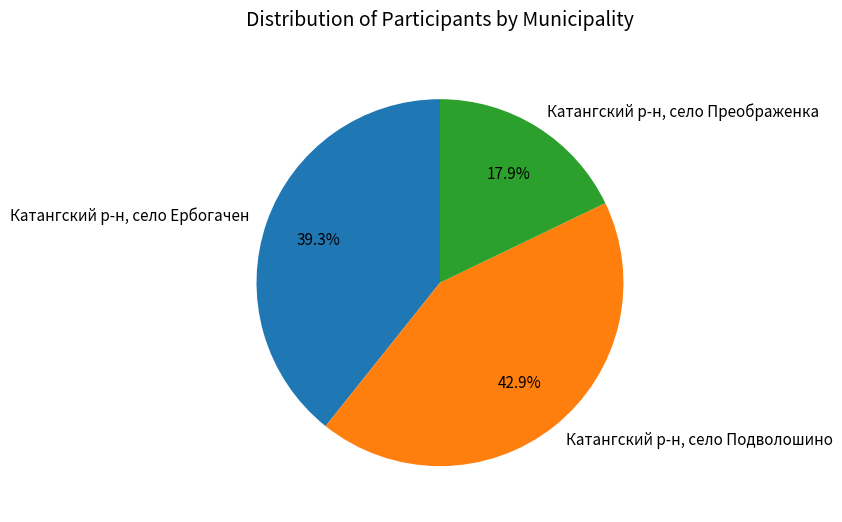

Count the number of slices in the pie.

3